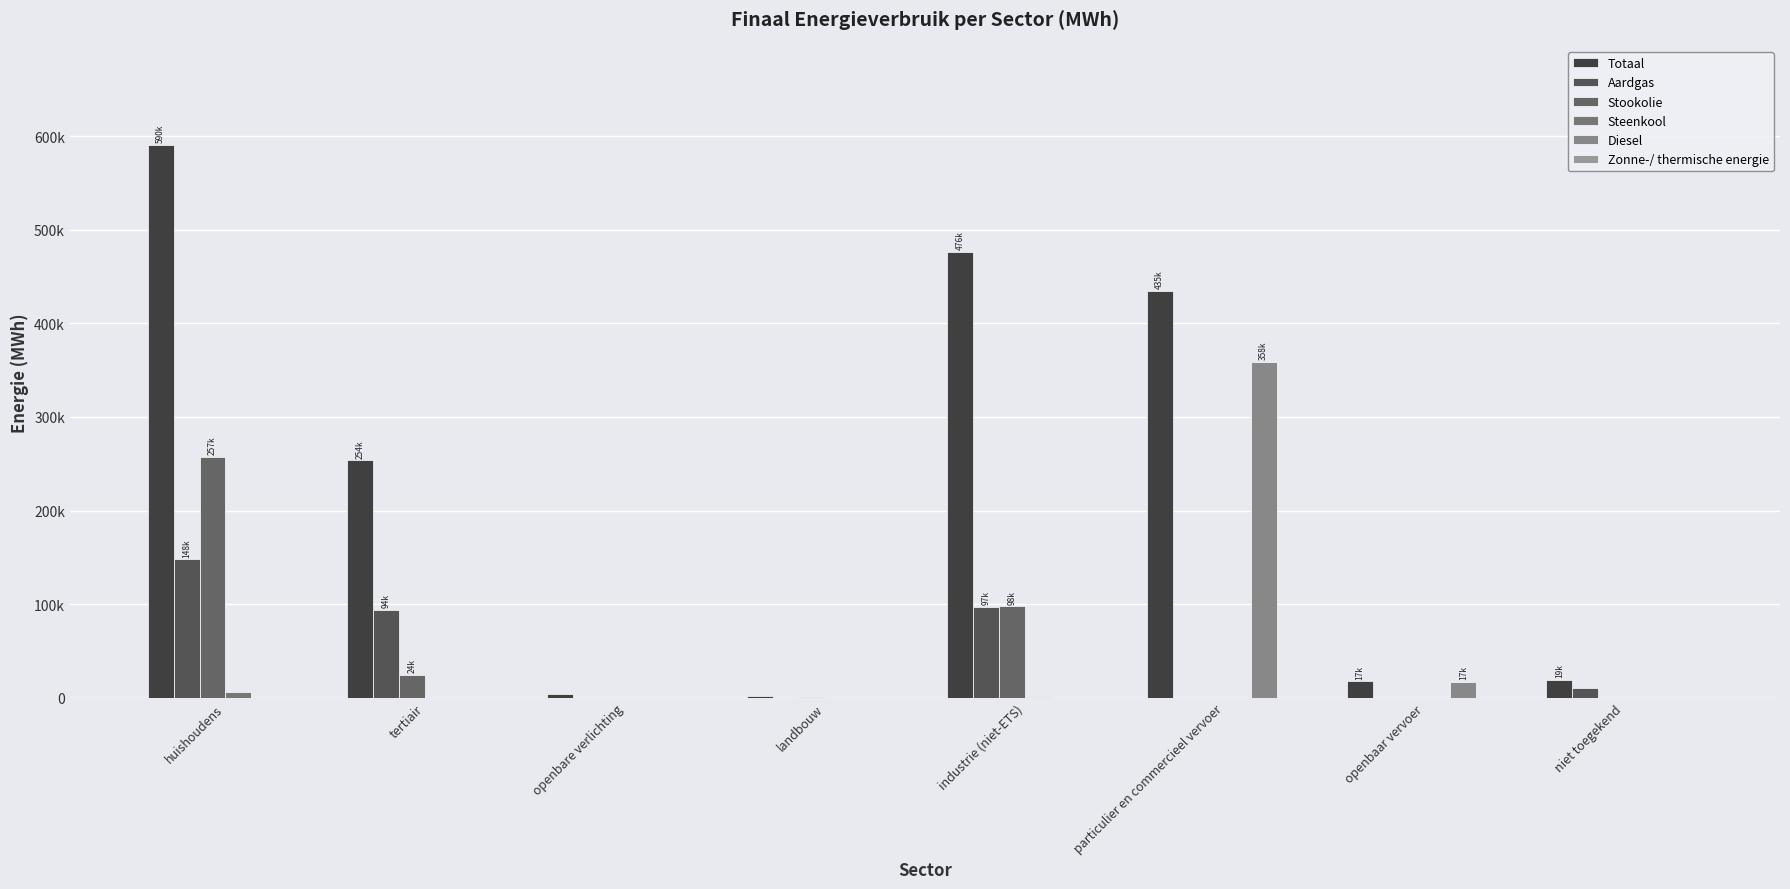

Reading left to right, list all the values displayed in this chart.

Totaal: 590236.4	253590.9	3683.0	1527.7	476335.8	434698.9	17466.8	19363.2
Aardgas: 147862.6	94000.5	0.0	62.0	96941.6	16.8	0.0	10422.6
Stookolie: 257130.1	24109.1	0.0	1166.1	97615.8	0.0	0.0	0.0
Steenkool: 5789.9	0.0	0.0	24.3	1344.1	0.0	0.0	0.0
Diesel: 0.0	0.0	0.0	0.0	0.0	358404.9	16675.9	0.0
Zonne-/ thermische energie: 286.1	4.7	0.0	0.0	0.0	0.0	0.0	0.0